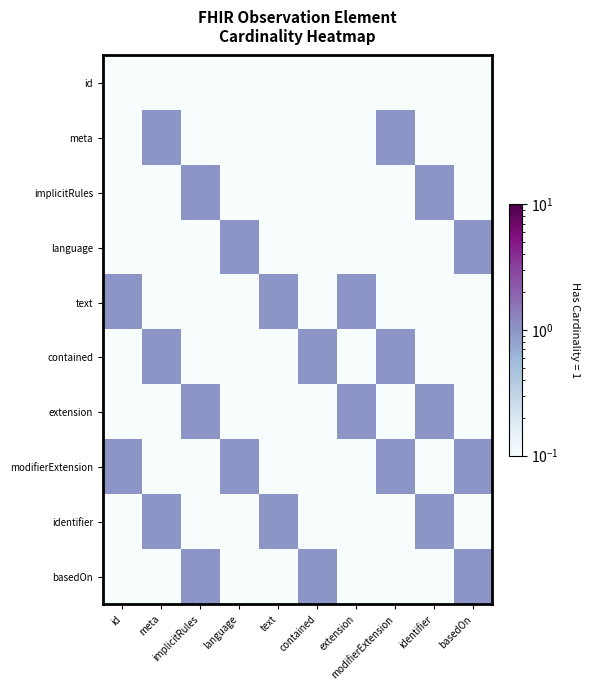

At which category is the sum across all series the highest?

meta